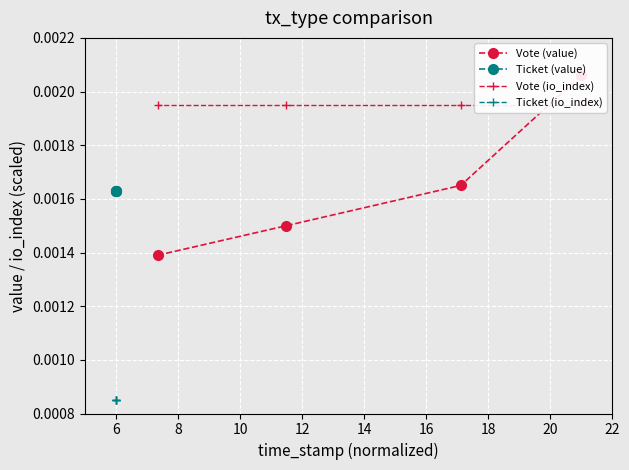

At which category is the sum across all series the highest?

4